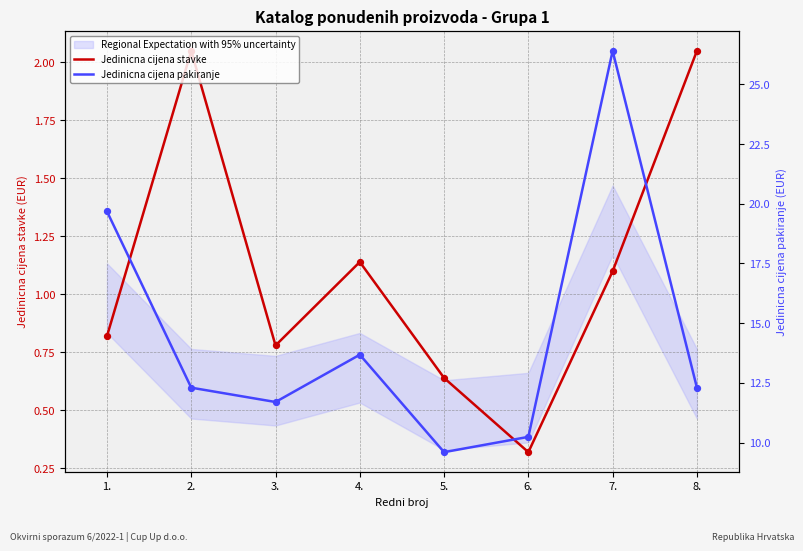

What are all the series names shown in the legend?

Jedinicna cijena stavke, Jedinicna cijena pakiranje